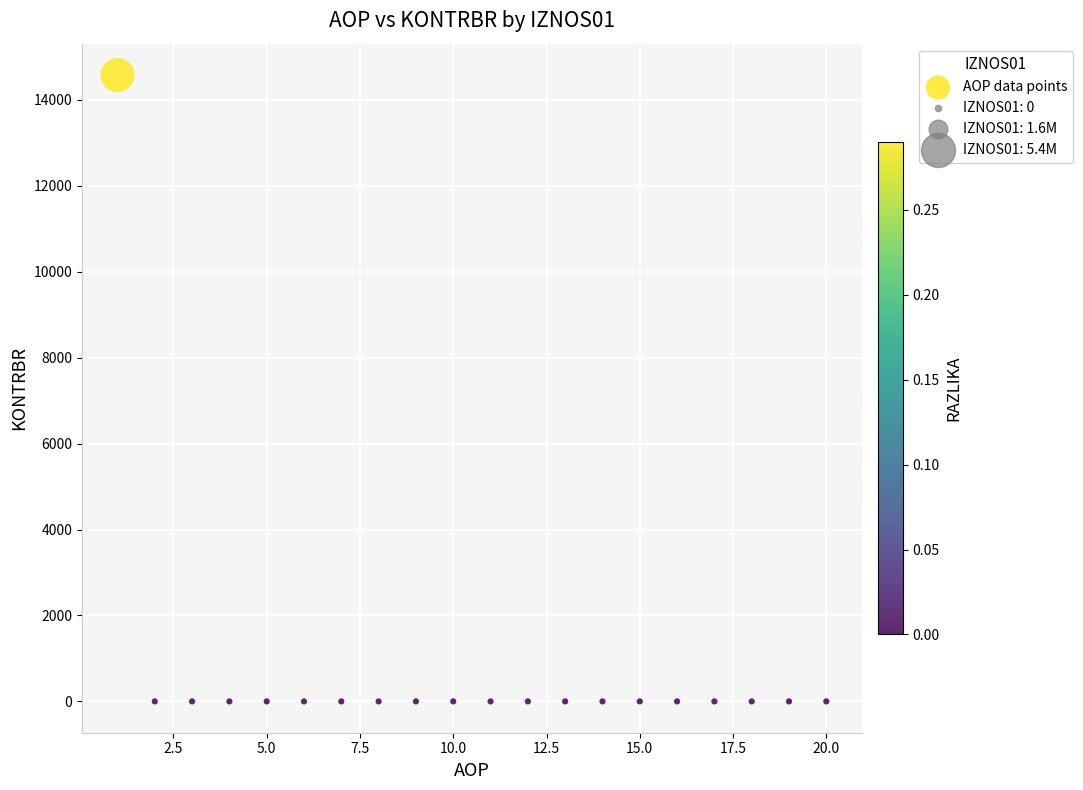

What is the range of Y values (max minus min)?

14581.3